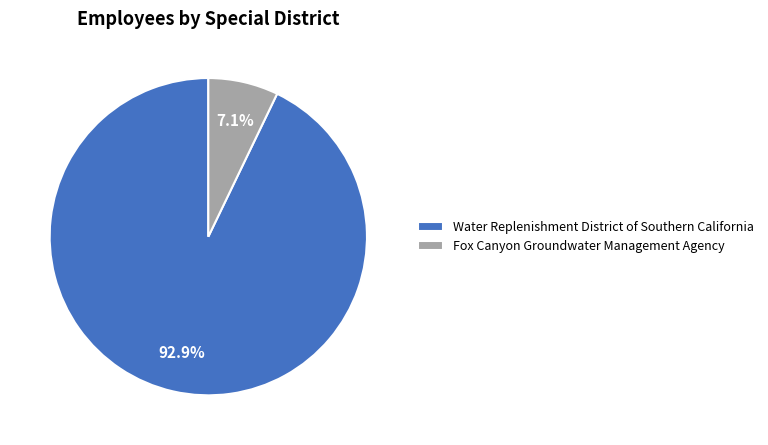

What percentage is the Fox Canyon Groundwater Management Agency slice, to the nearest percent?

7%